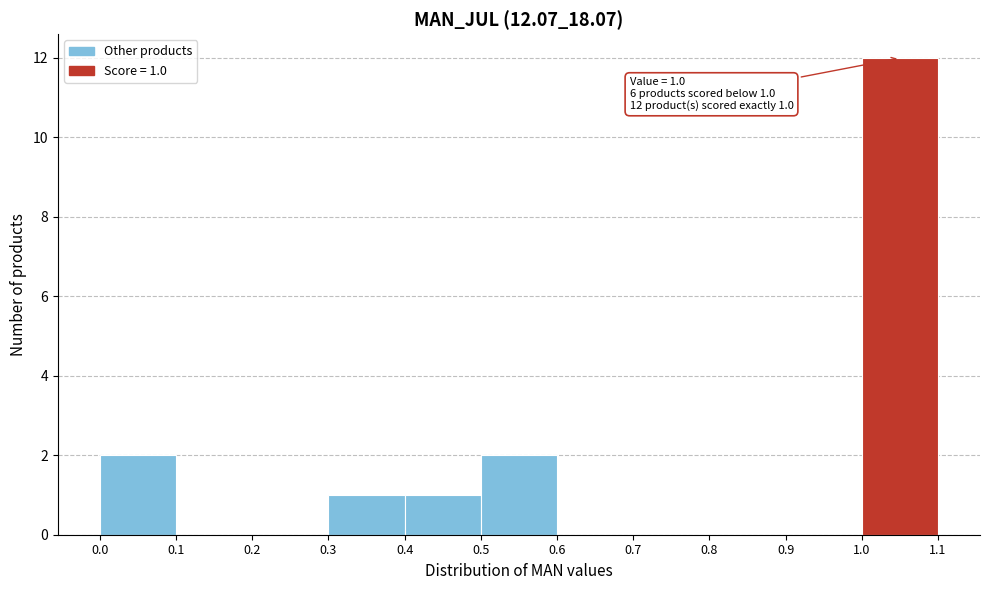

Over which range of the x-axis is the bar tallest?

1.0 to 1.1